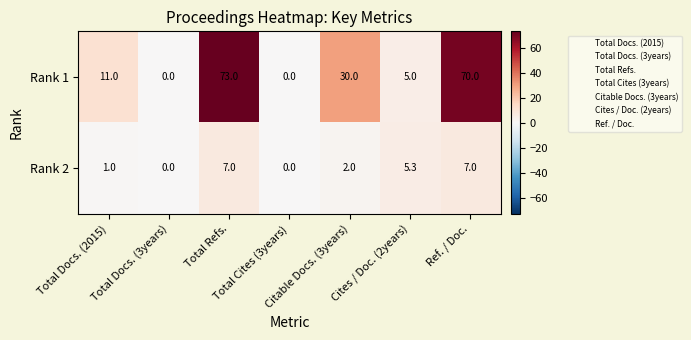

Count the Rank 2 values in the range 0 to 7.

7